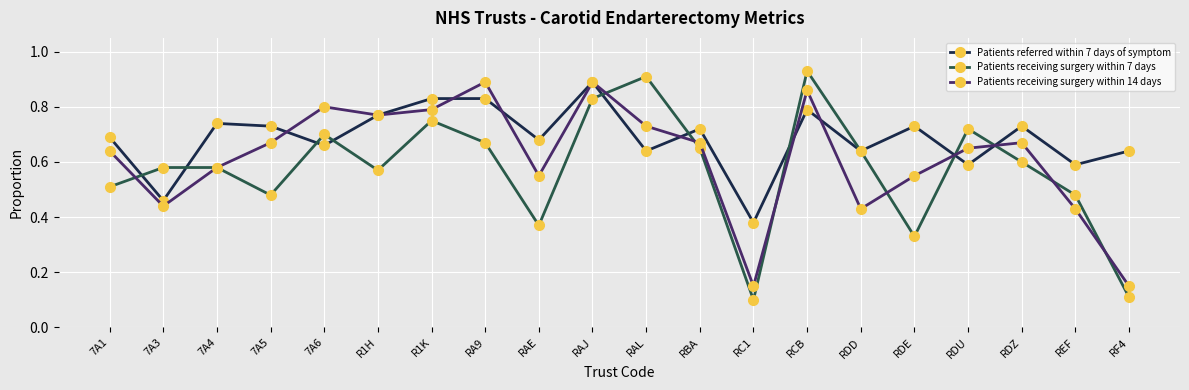

What is the sum of the Patients receiving surgery within 14 days values at RAJ and 7A4?

1.5